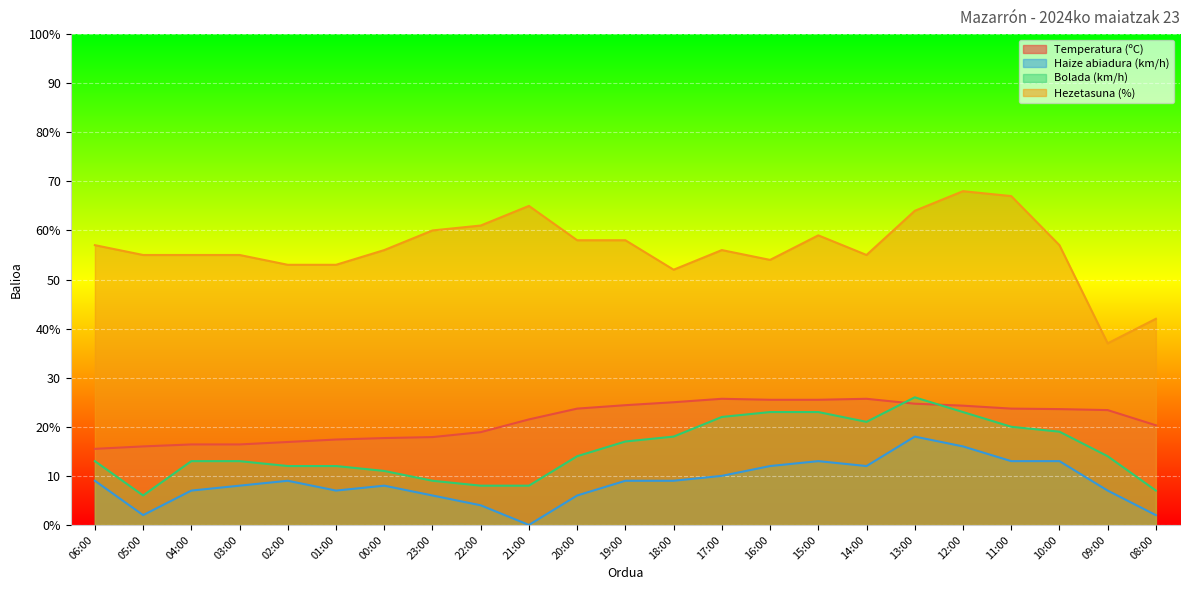

True or false: Bolada (km/h) and Hezetasuna (%) intersect in this chart.

False